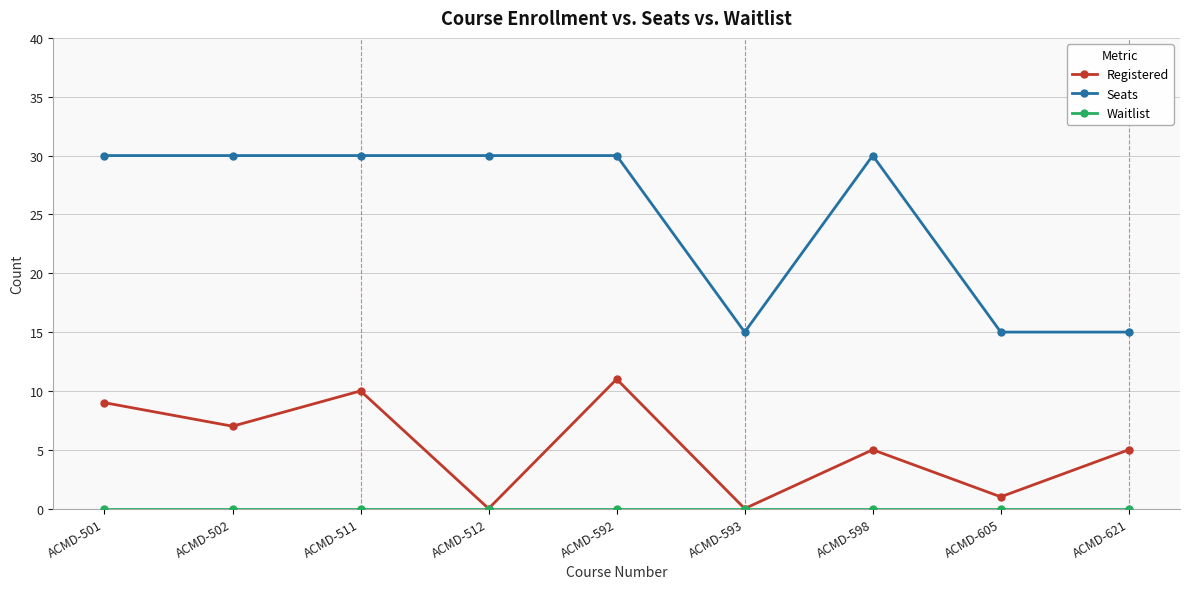

True or false: Registered has more than 1 points higher than both neighbors.

True